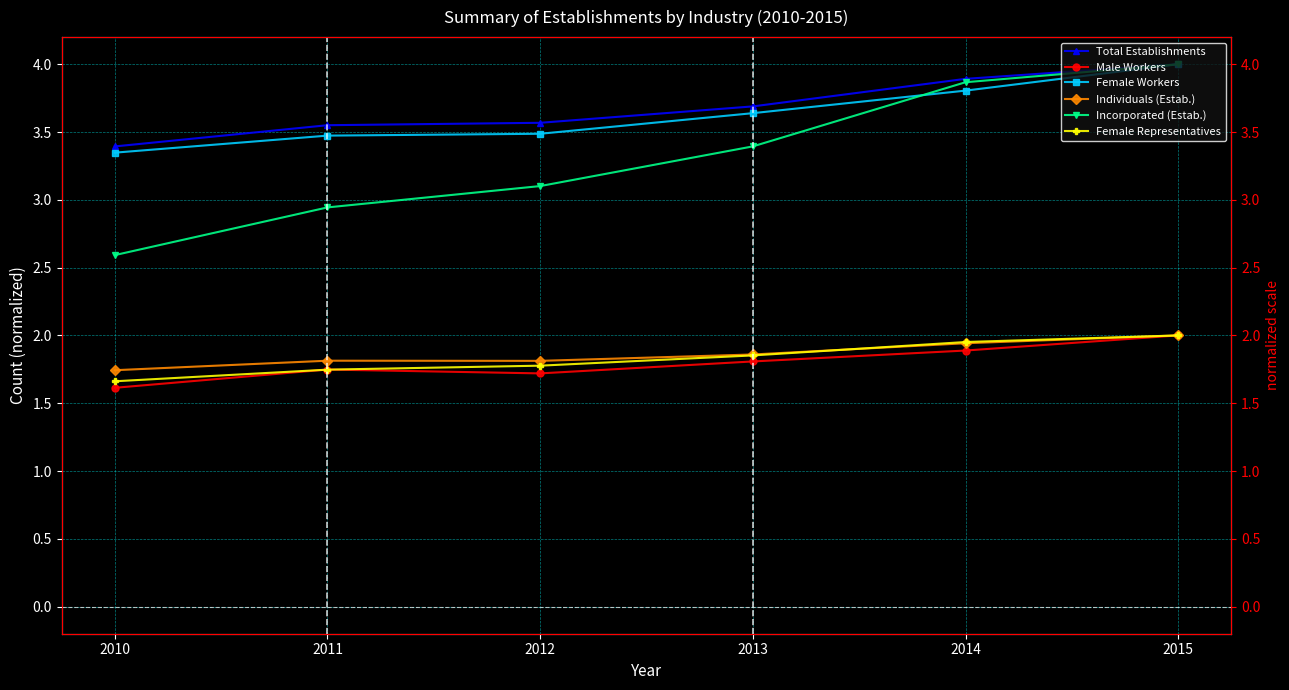

What are all the series names shown in the legend?

Total Establishments, Male Workers, Female Workers, Individuals (Estab.), Incorporated (Estab.), Female Representatives